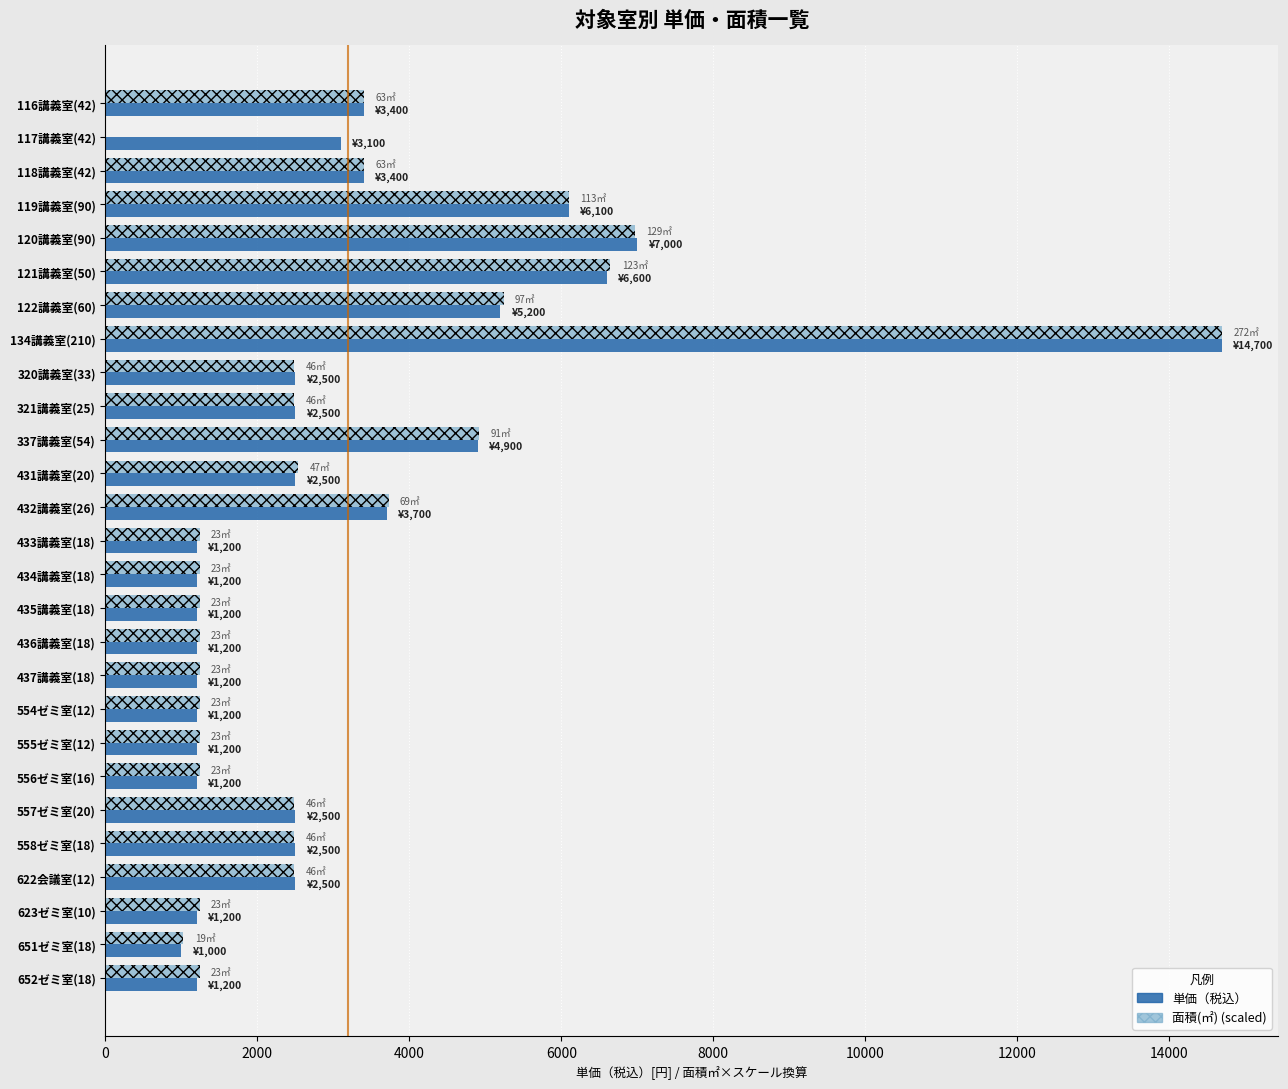

The value of 面積(㎡) (scaled) at 556ゼミ室(16) is 1243.0. True or false?

True